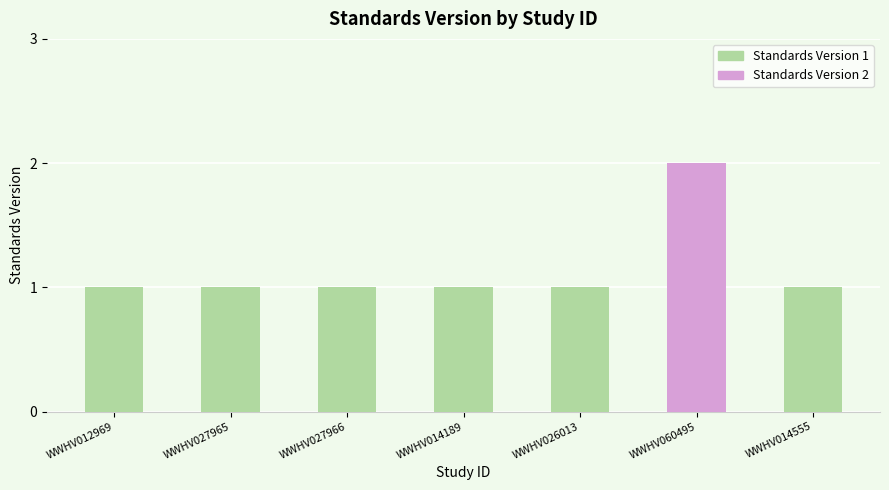

What value does the data have at WWHV027966?

1